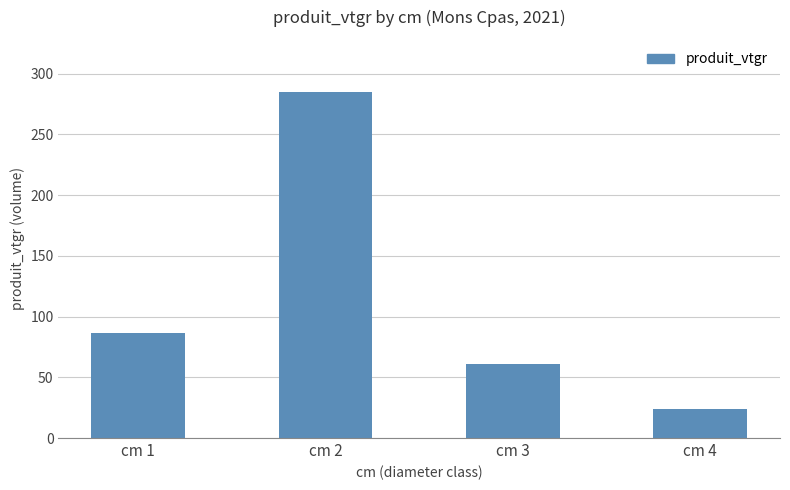

Is it true that the value at cm 1 is 30.8?

False